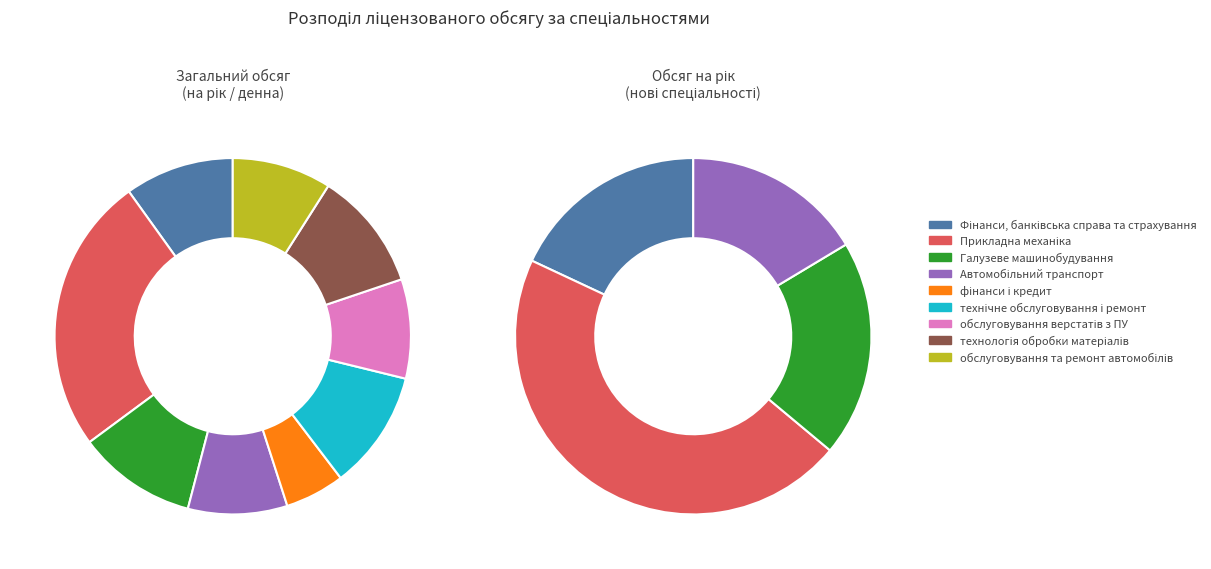

Which slice is the largest?

Прикладна механіка